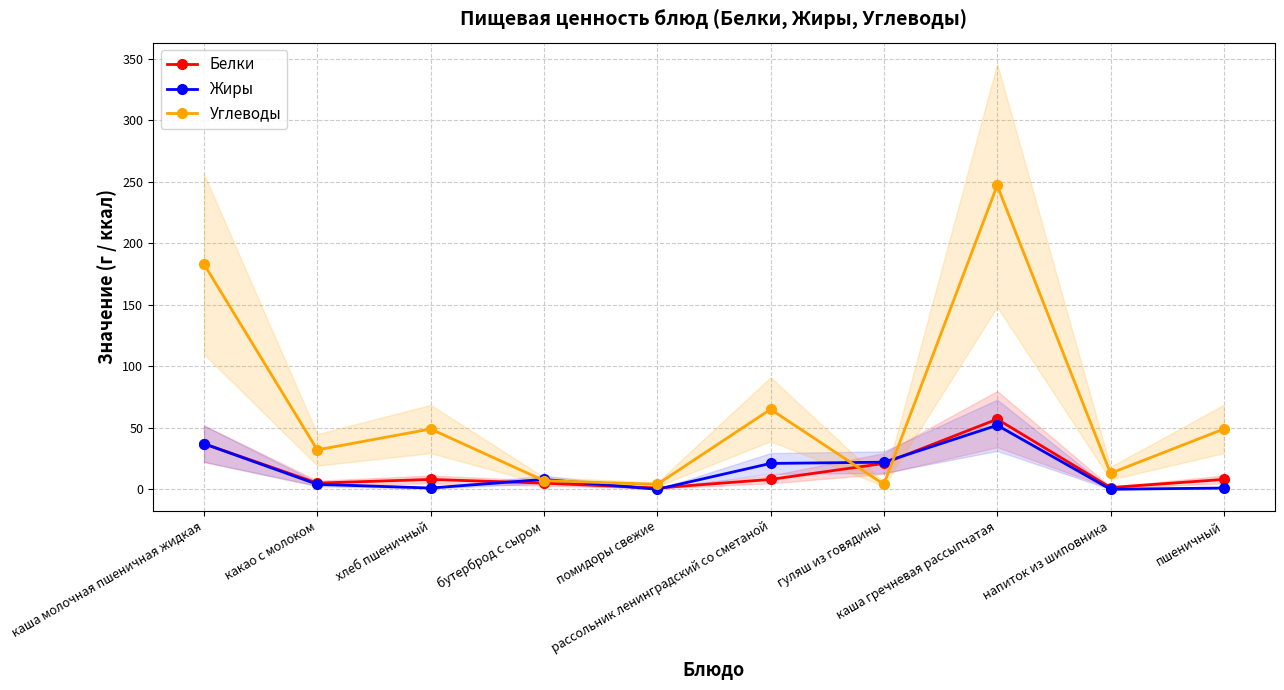

Is the value of Белки at какао с молоком greater than the value of Углеводы at рассольник ленинградский со сметаной?

No